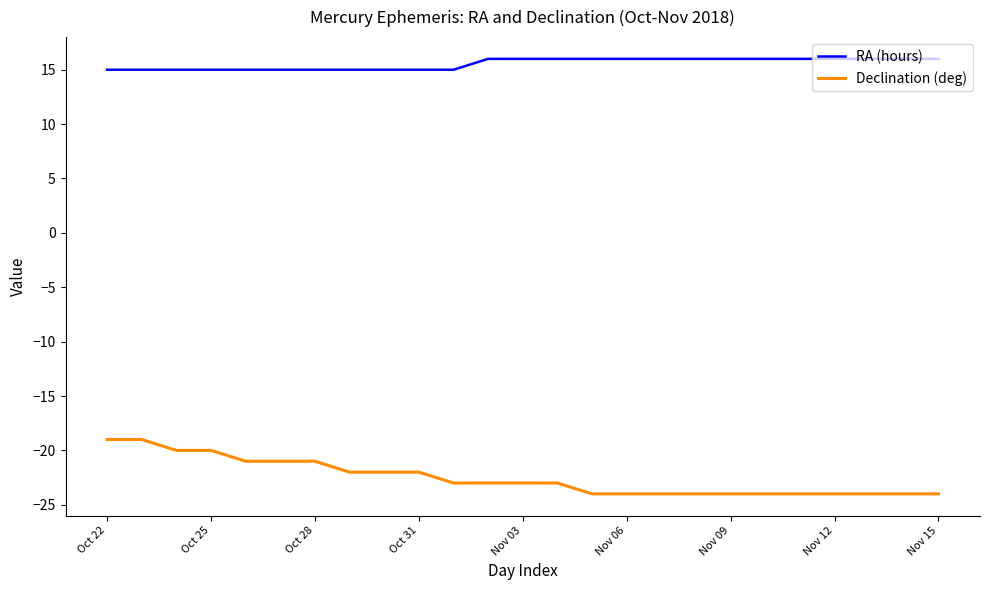

True or false: Declination (deg) and RA (hours) cross at least once.

False